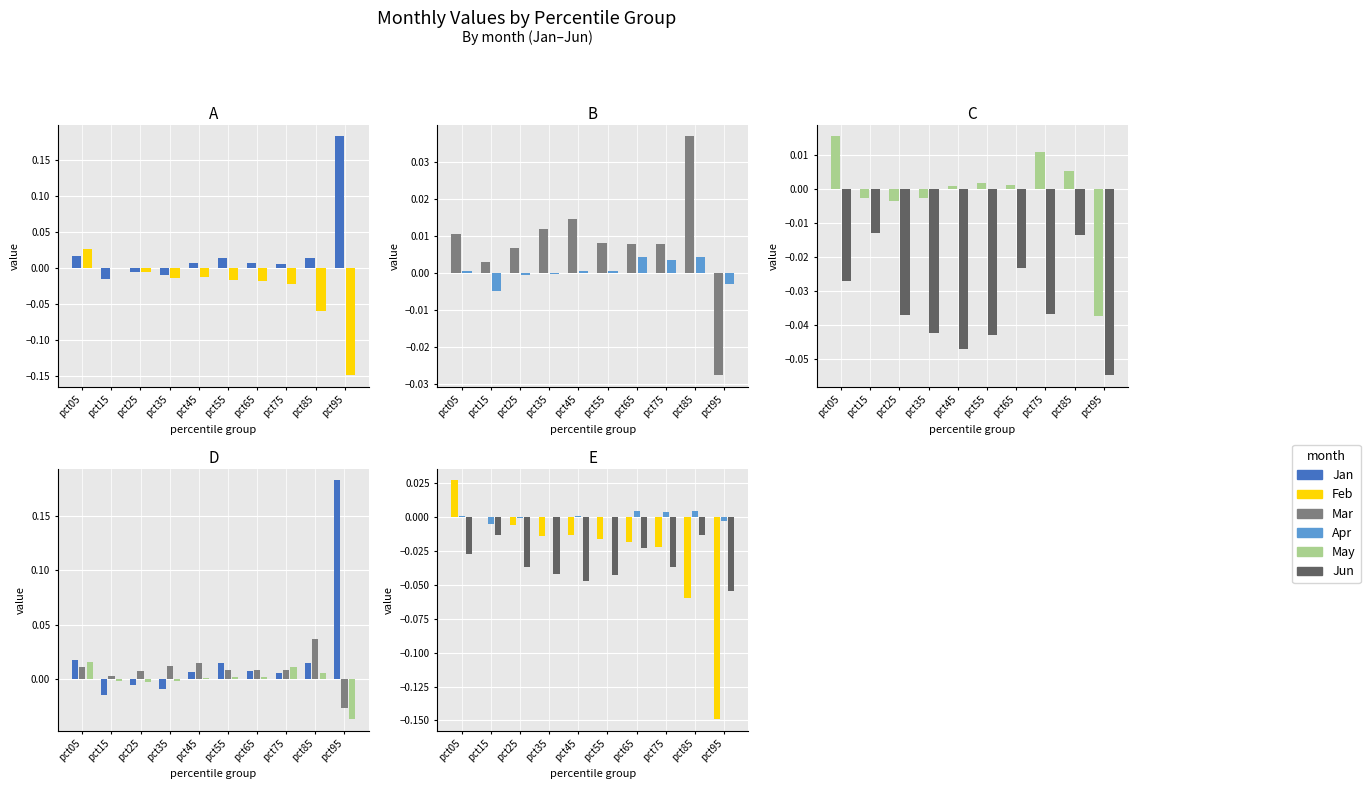

At which label is Jan closest to 0?

pct75